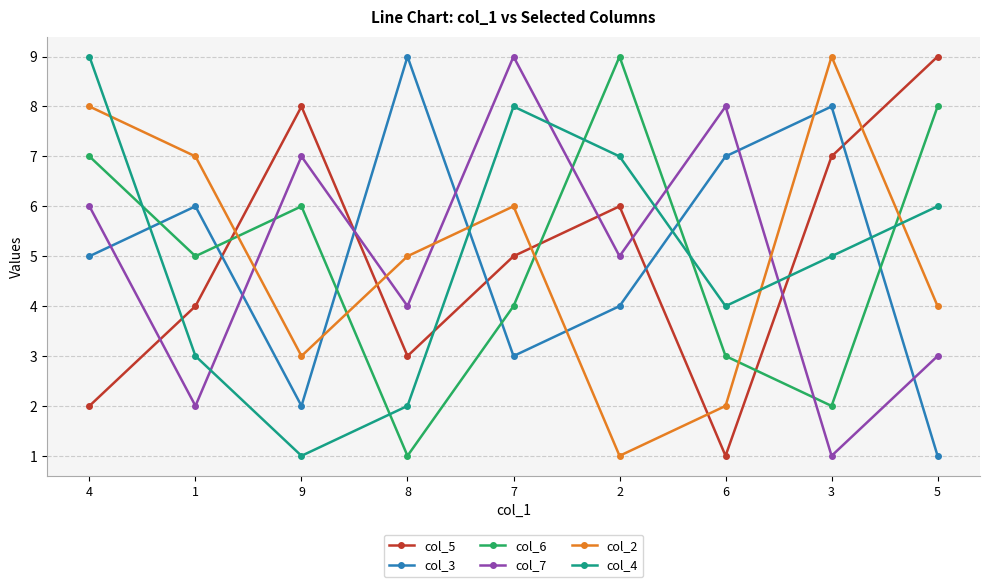

How many intersections are there between col_5 and col_7?

5